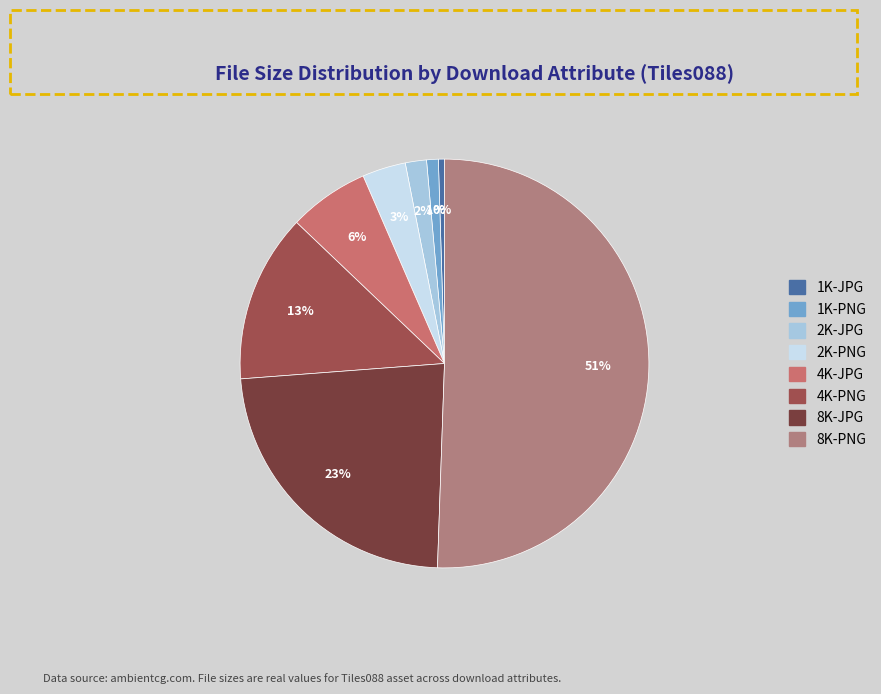

Which category has the smallest portion of the pie?

1K-JPG